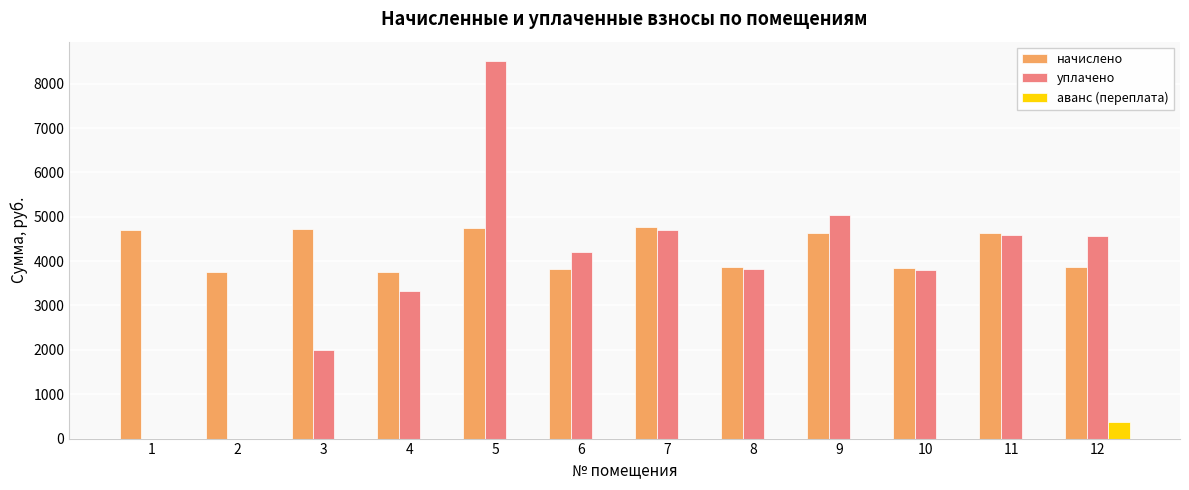

What is the total value across all series at 5?

13267.2